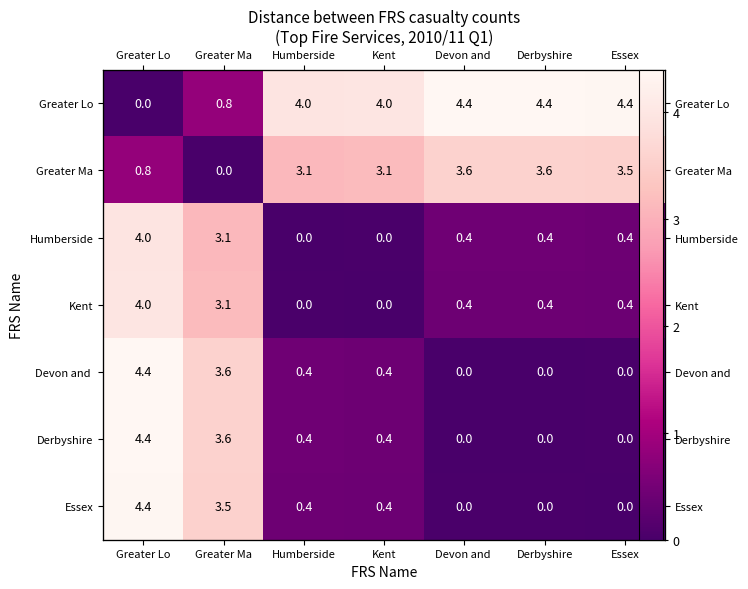

What is the difference between the Essex values at Humberside and Greater Ma?

3.1